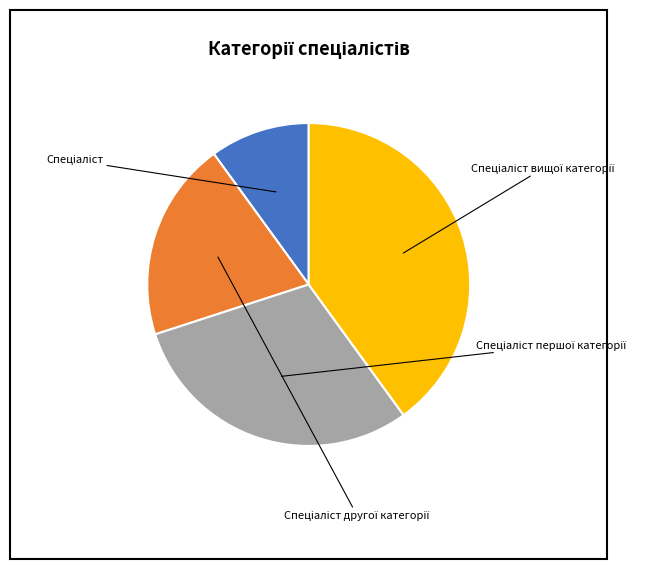

What is the ratio of the value at Спеціаліст другої категорії to the value at Спеціаліст першої категорії?

0.7